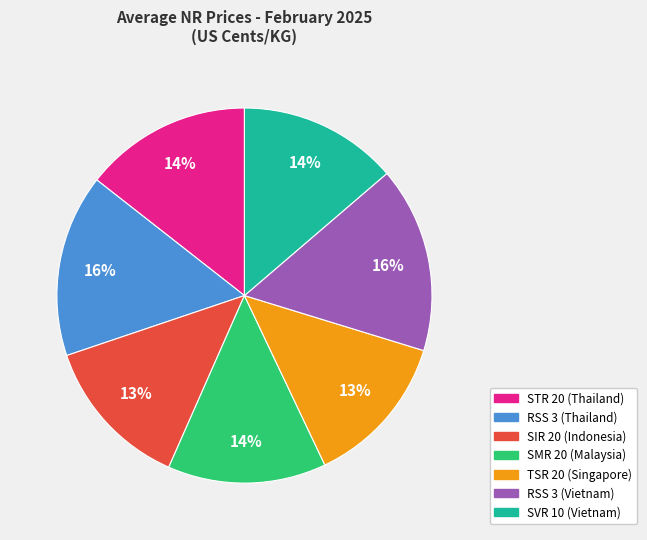

To the nearest percent, what portion does TSR 20 (Singapore) represent?

13%